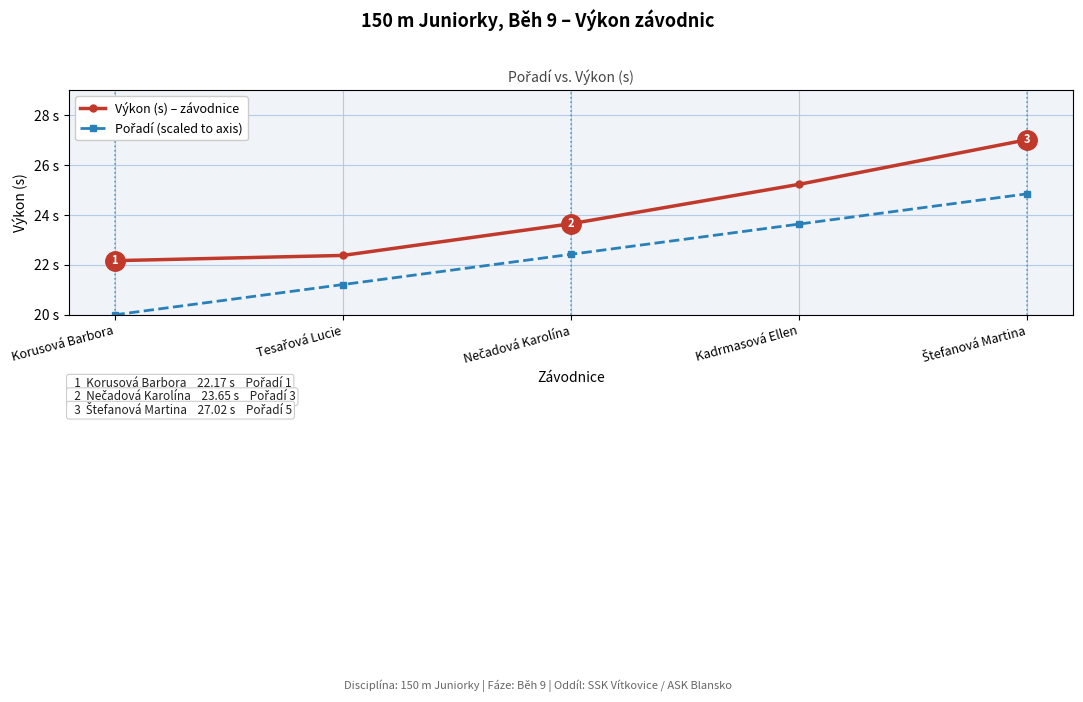

Reading left to right, what are all the values shown in this chart?

Výkon (s) – závodnice: Korusová Barbora=22.2	Tesařová Lucie=22.4	Nečadová Karolína=23.6	Kadrmasová Ellen=25.2	Štefanová Martina=27.0
Pořadí (scaled to axis): Korusová Barbora=20.0	Tesařová Lucie=21.2	Nečadová Karolína=22.4	Kadrmasová Ellen=23.6	Štefanová Martina=24.8